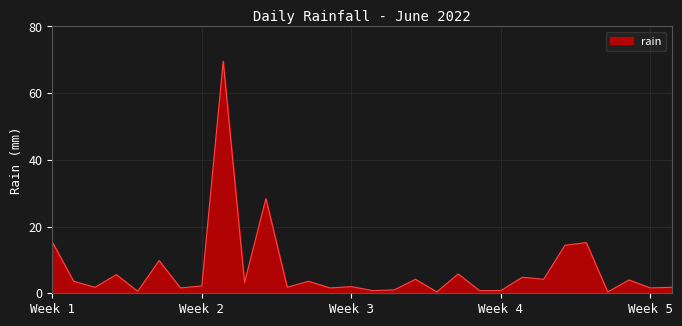

True or false: the data has more than 1 interior local peaks.

True